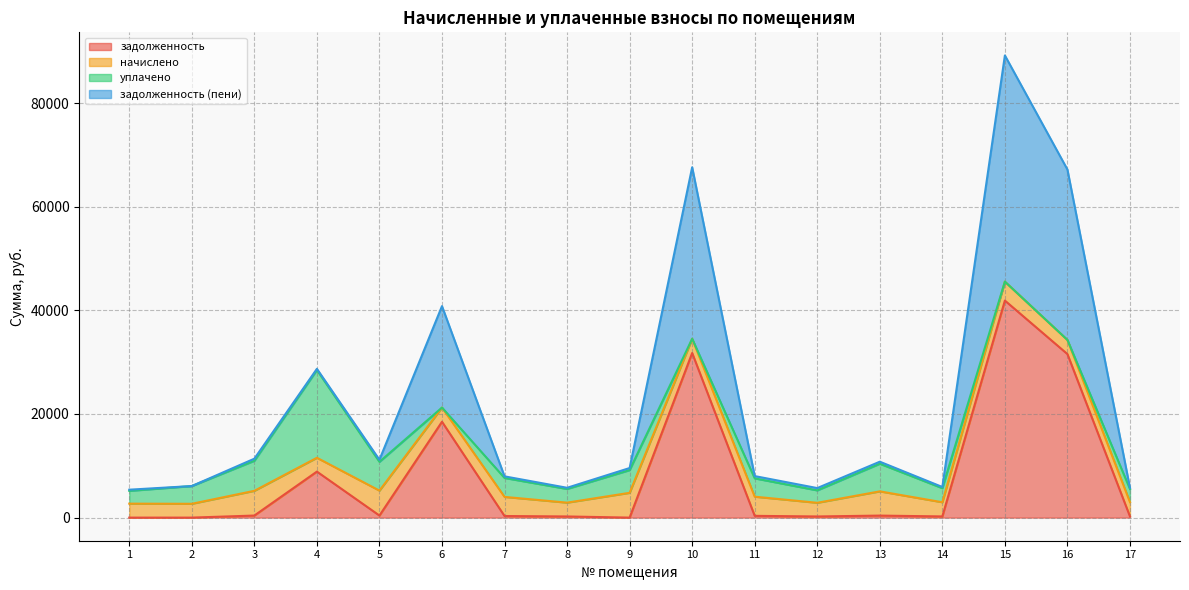

What is the maximum value for задолженность?

41888.0